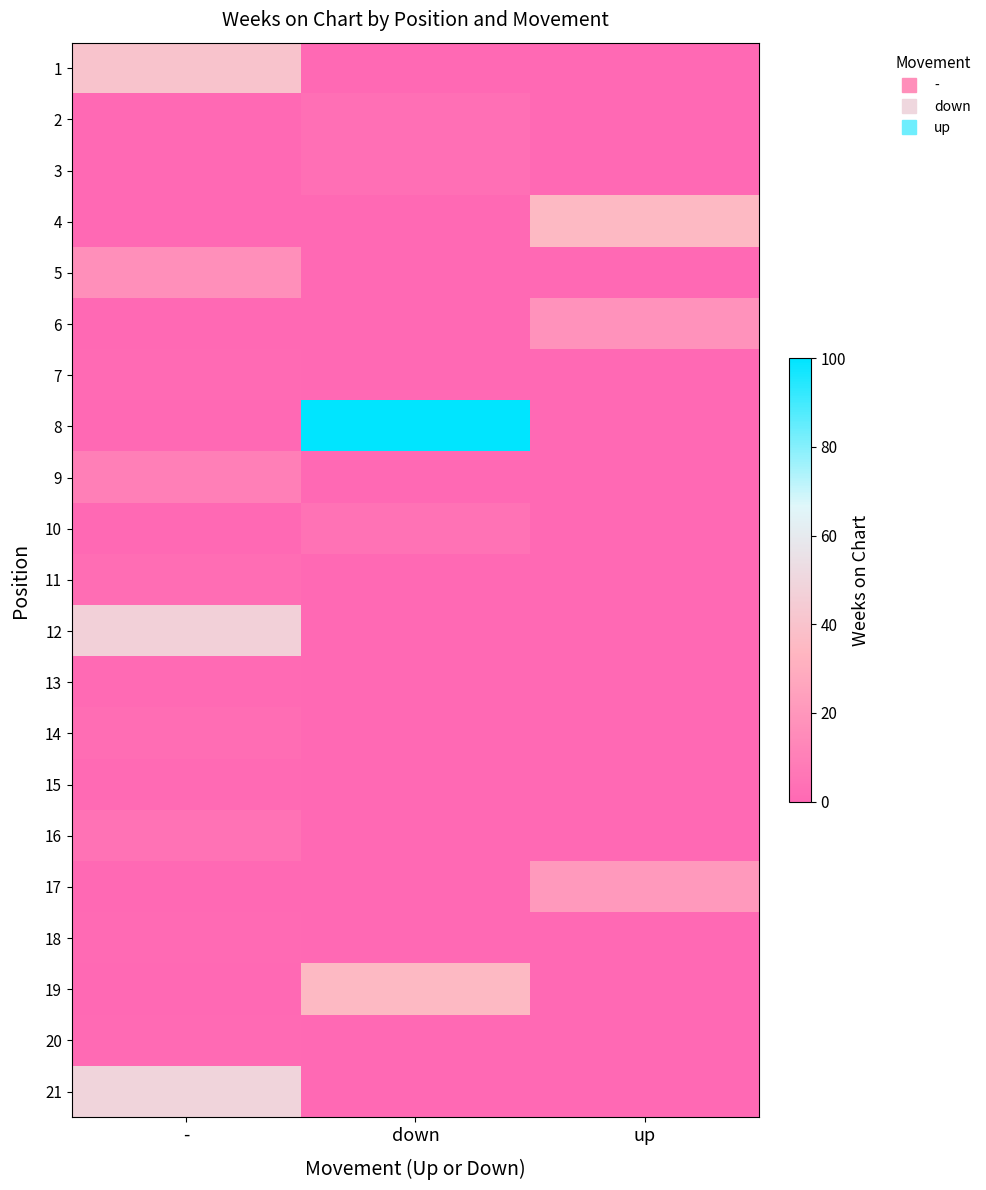

Rank the series by their maximum value, from highest to lowest.

8, 21, 12, 1, 4, 19, 17, 6, 5, 9, 10, 16, 2, 3, 11, 14, 7, 13, 15, 18, 20